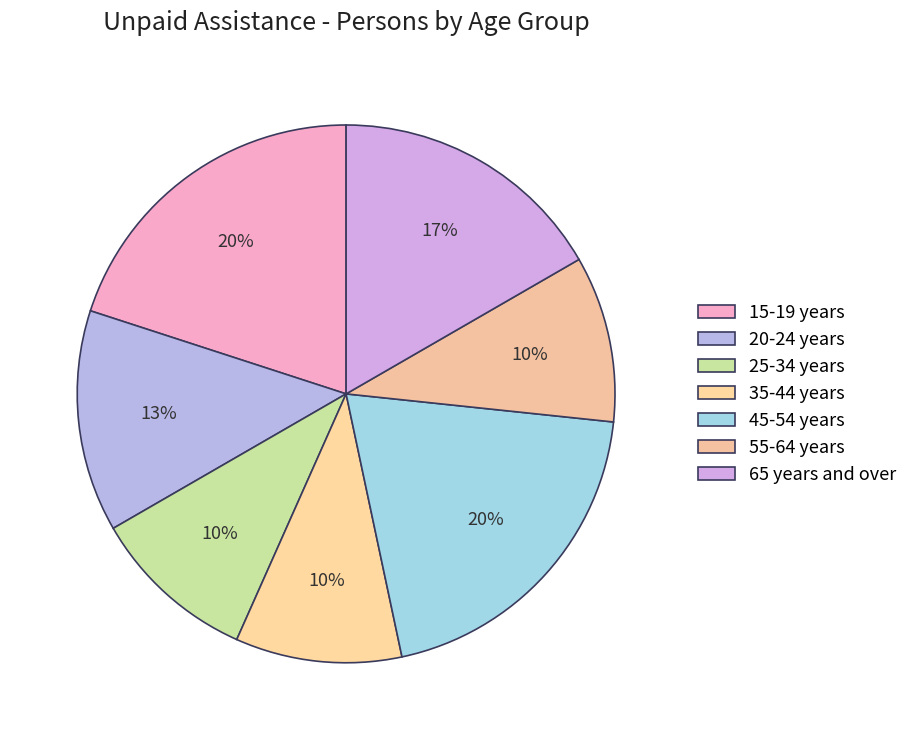

Count the number of slices in the pie.

7